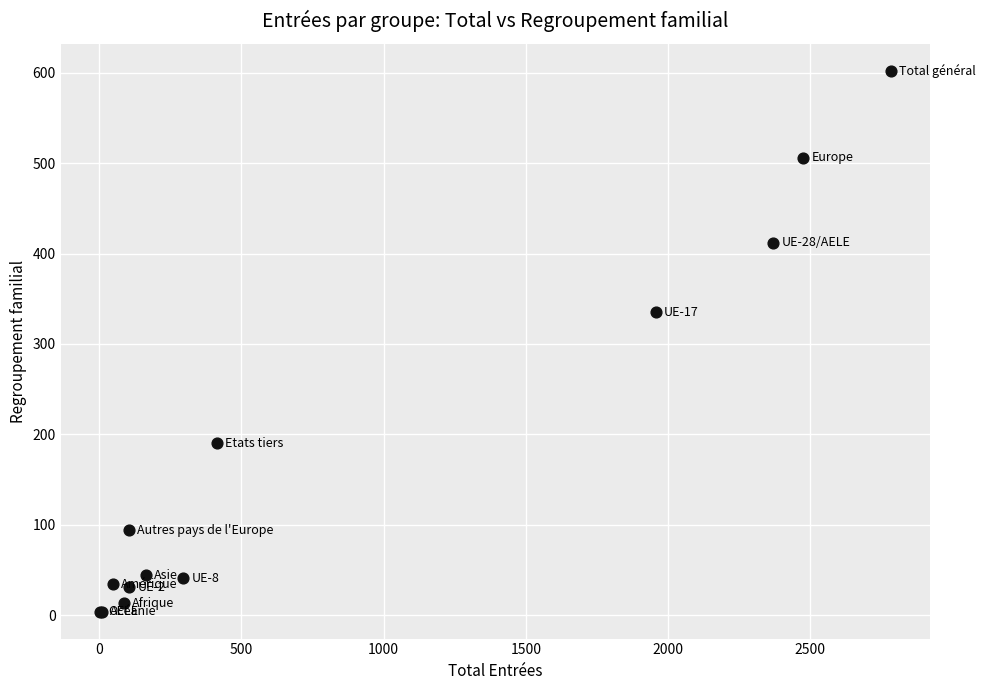

What Y value in the scatter plot is closest to 303?

335